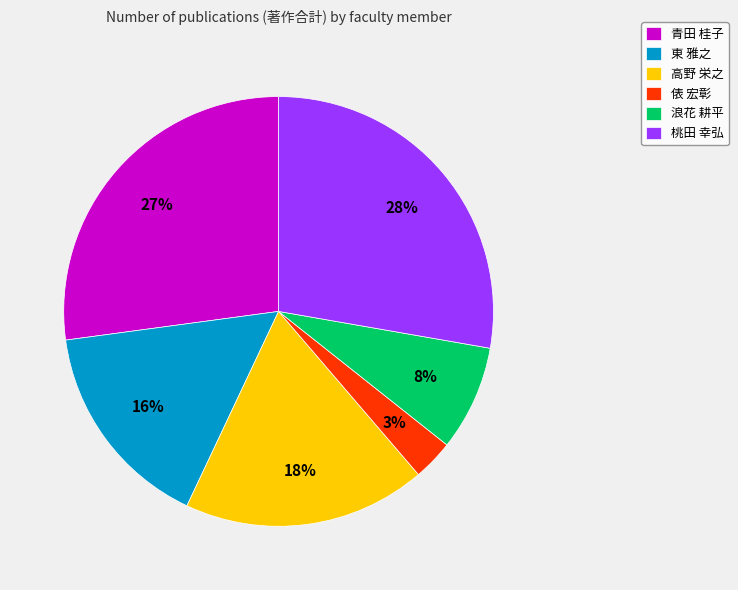

Which slice is the largest?

桃田 幸弘